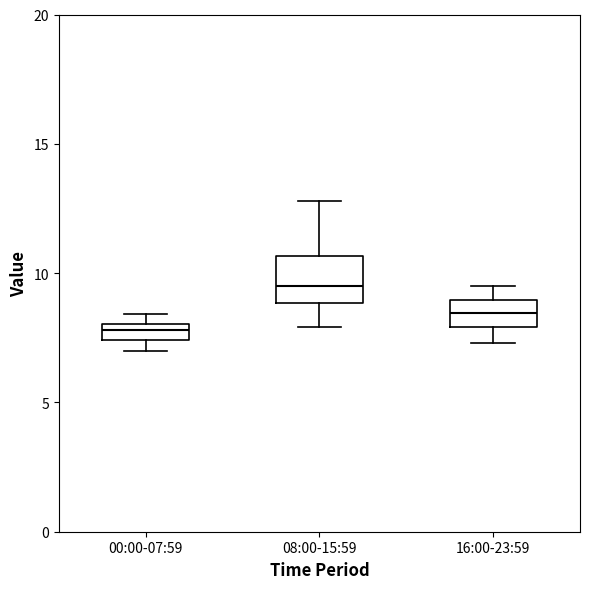

Where does the lower whisker of the box for 16:00-23:59 end on the y-axis? The values are not printed on the chart, so give them approximately, as read against the axis.

7.5